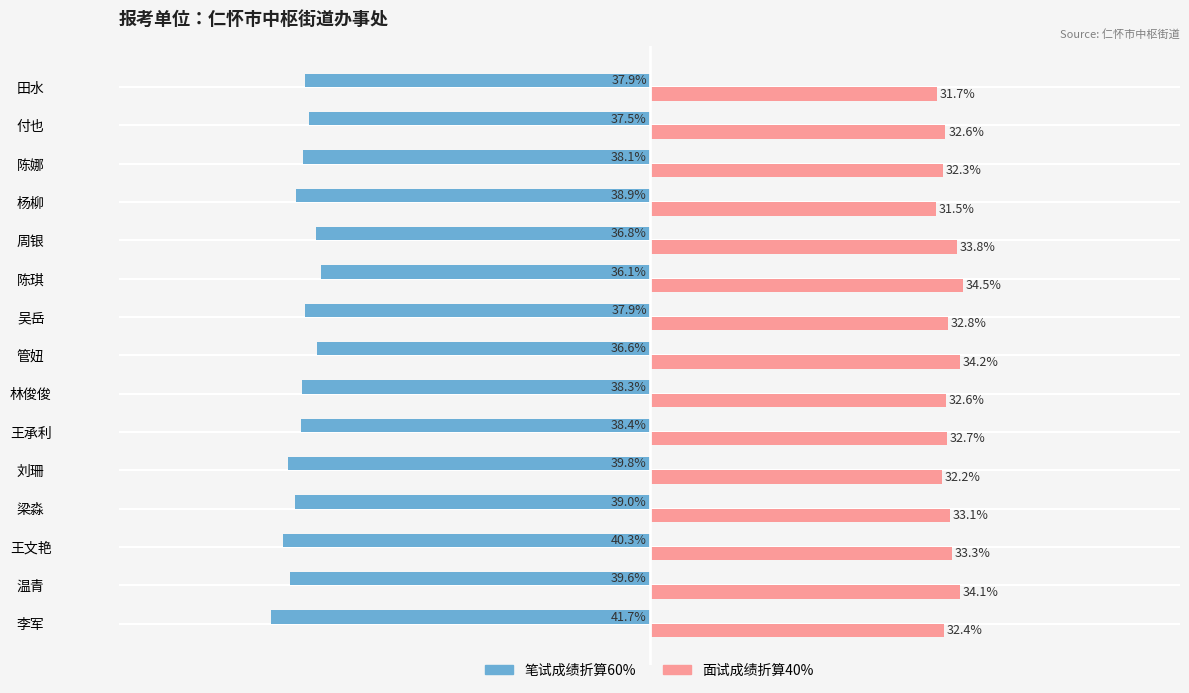

Which series has the largest total across all categories?

面试成绩折算40%